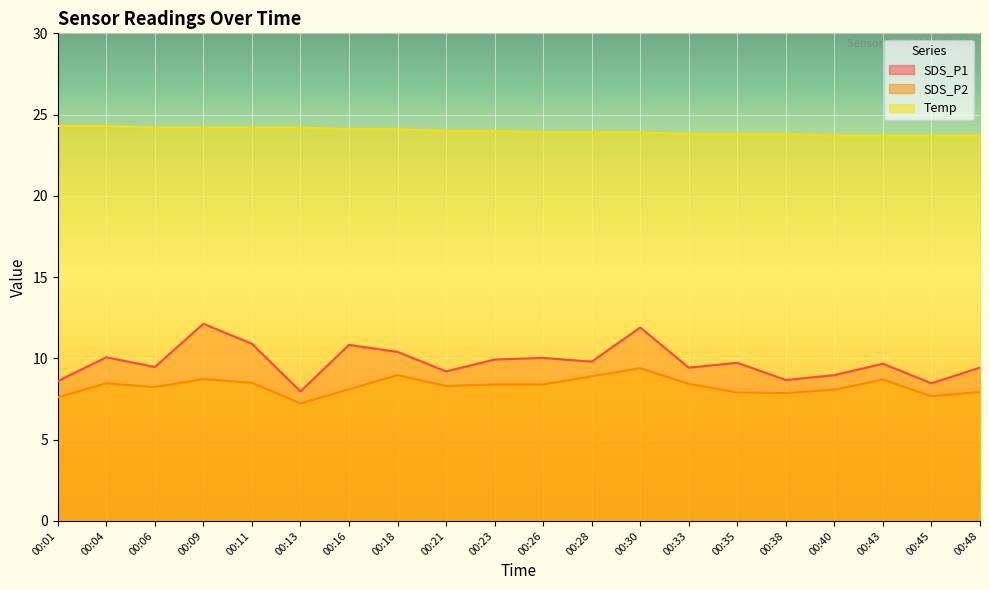

How many distinct data groups are displayed?

3